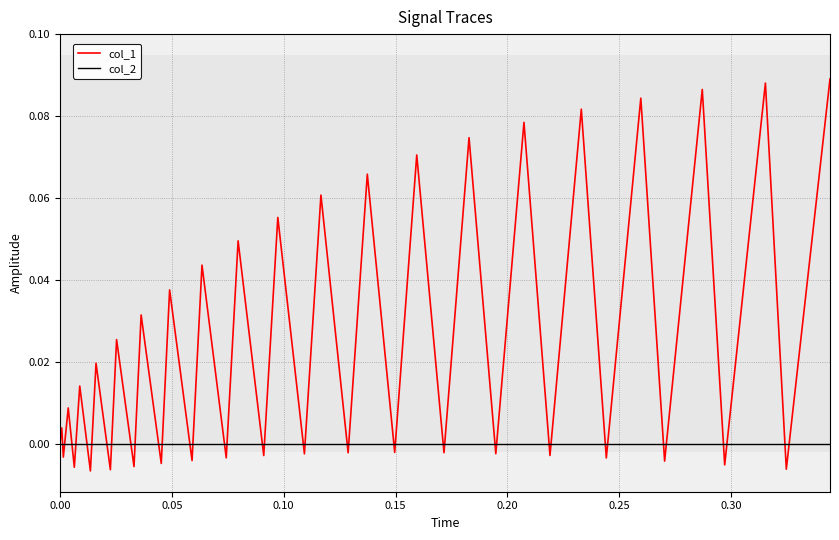

List the series in order of their peak value, lowest first.

col_2, col_1